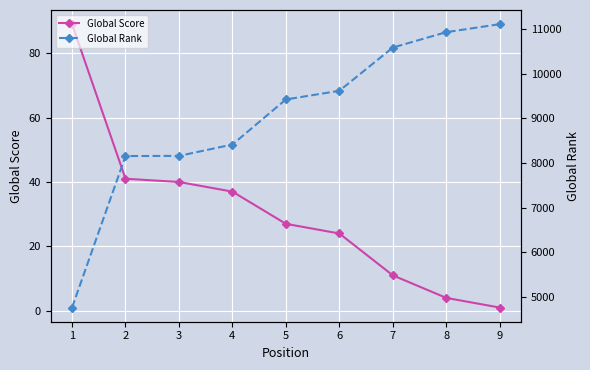

Reading left to right, what are all the values shown in this chart?

Global Score: 89	41	40	37	27	24	11	4	1
Global Rank: 4760	8153	8156	8411	9420	9614	10582	10927	11106